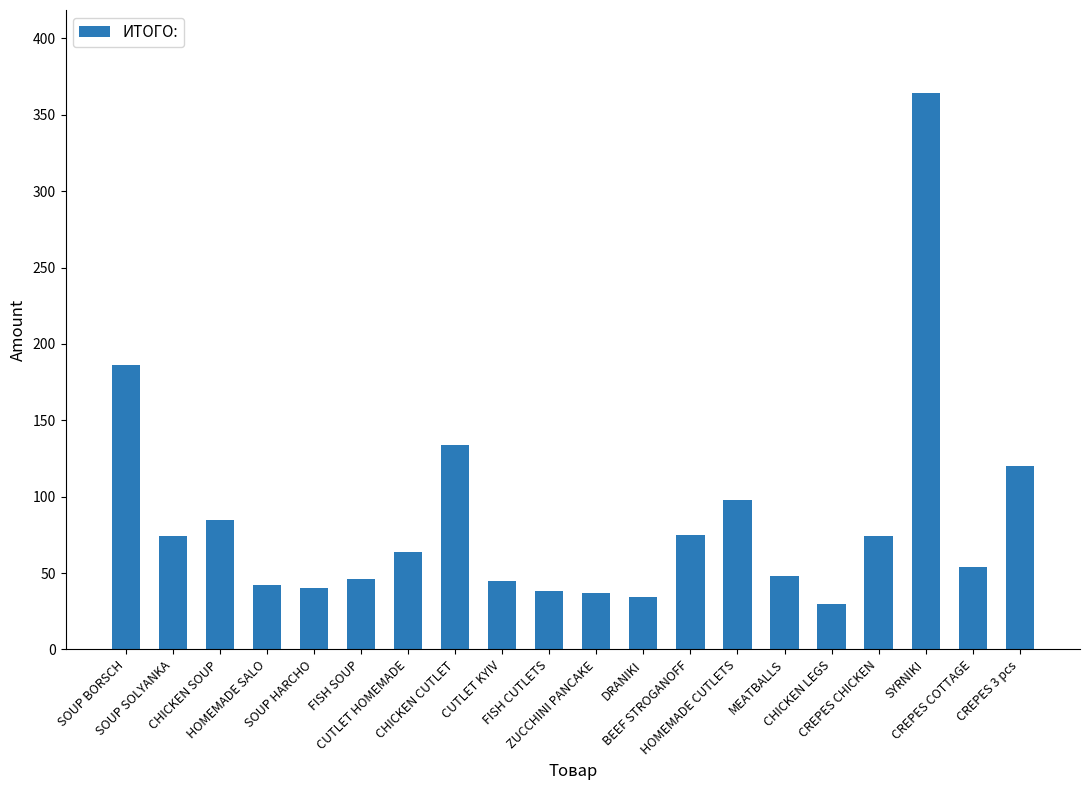

Does the chart contain any negative values?

No